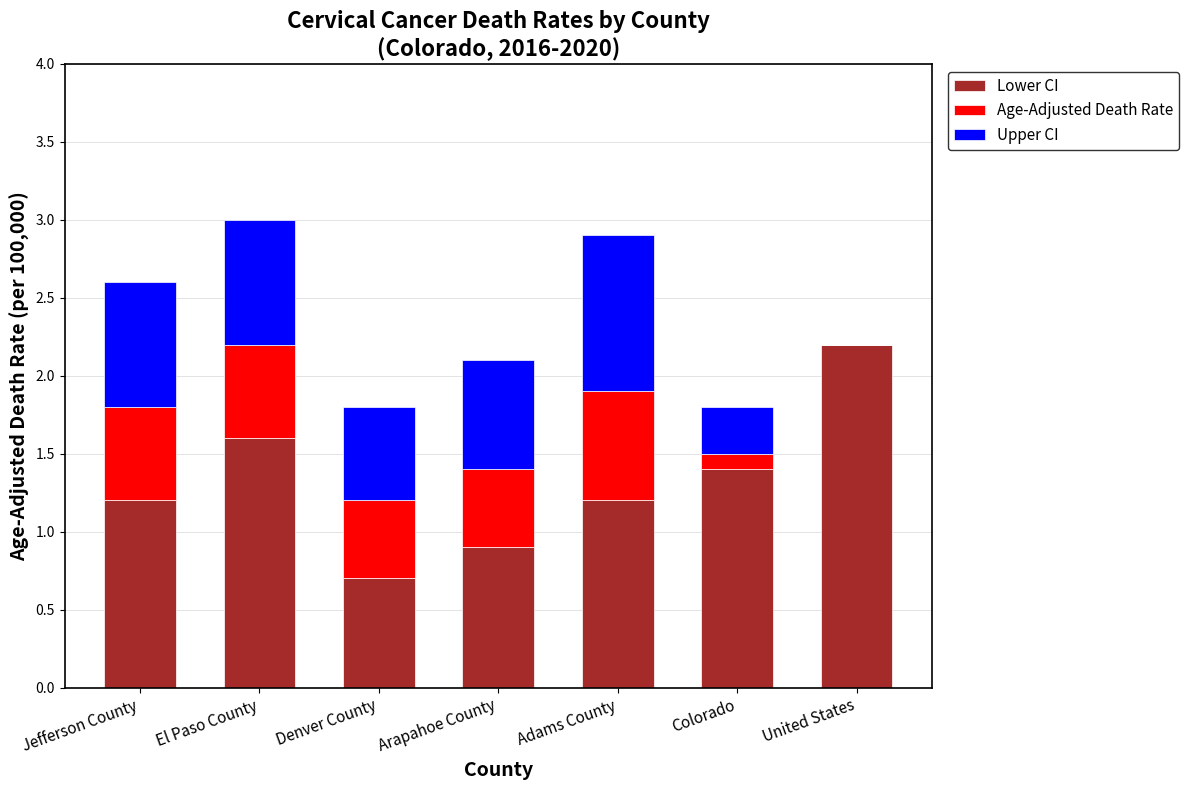

Count the number of data series in this chart.

3